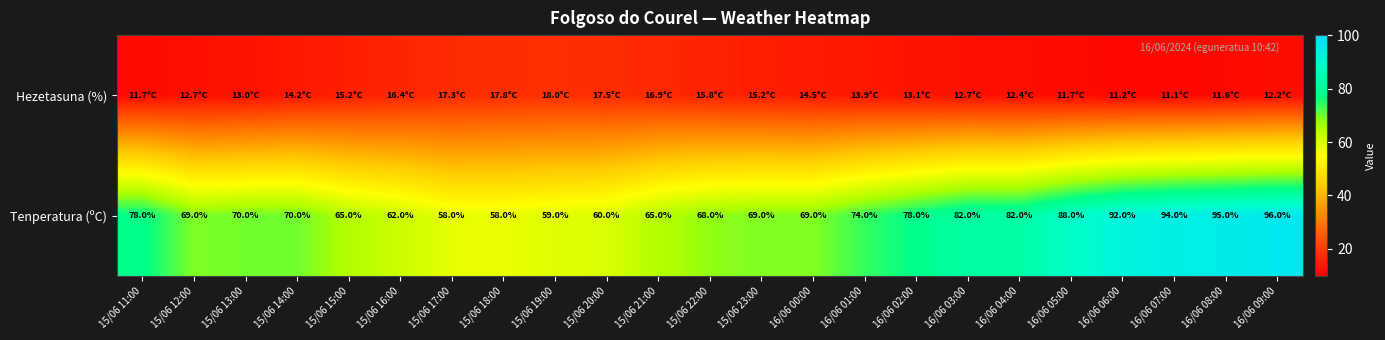

What is the difference between the Tenperatura (ºC) values at 15/06 14:00 and 16/06 02:00?

8.0